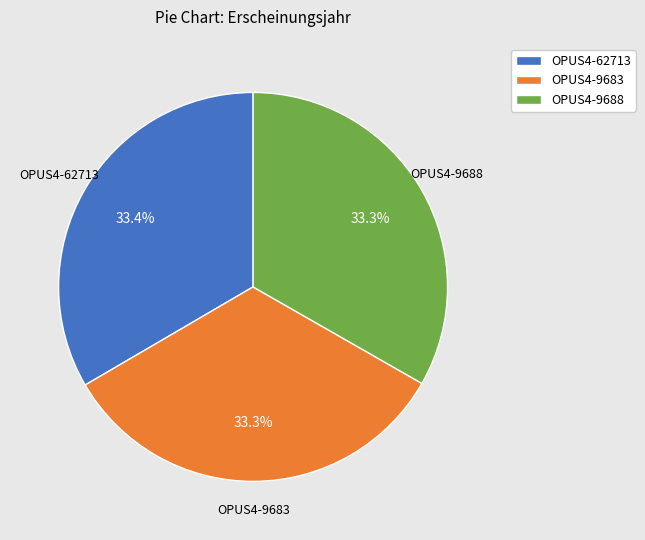

True or false: OPUS4-62713 accounts for 33% of the total.

True